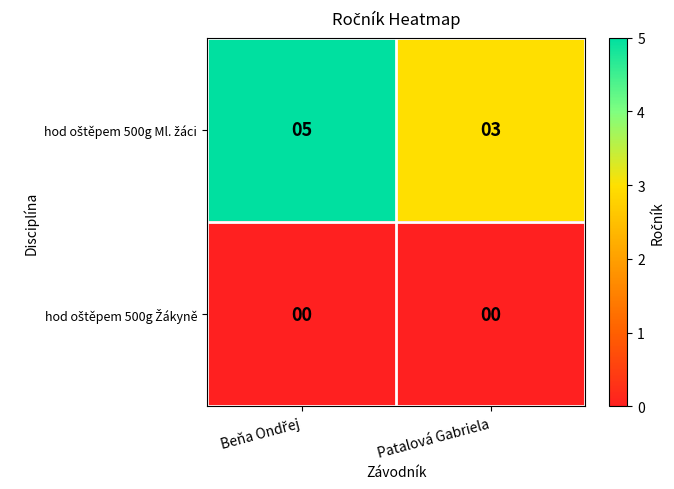

What is the total value across all series at Patalová Gabriela?

3